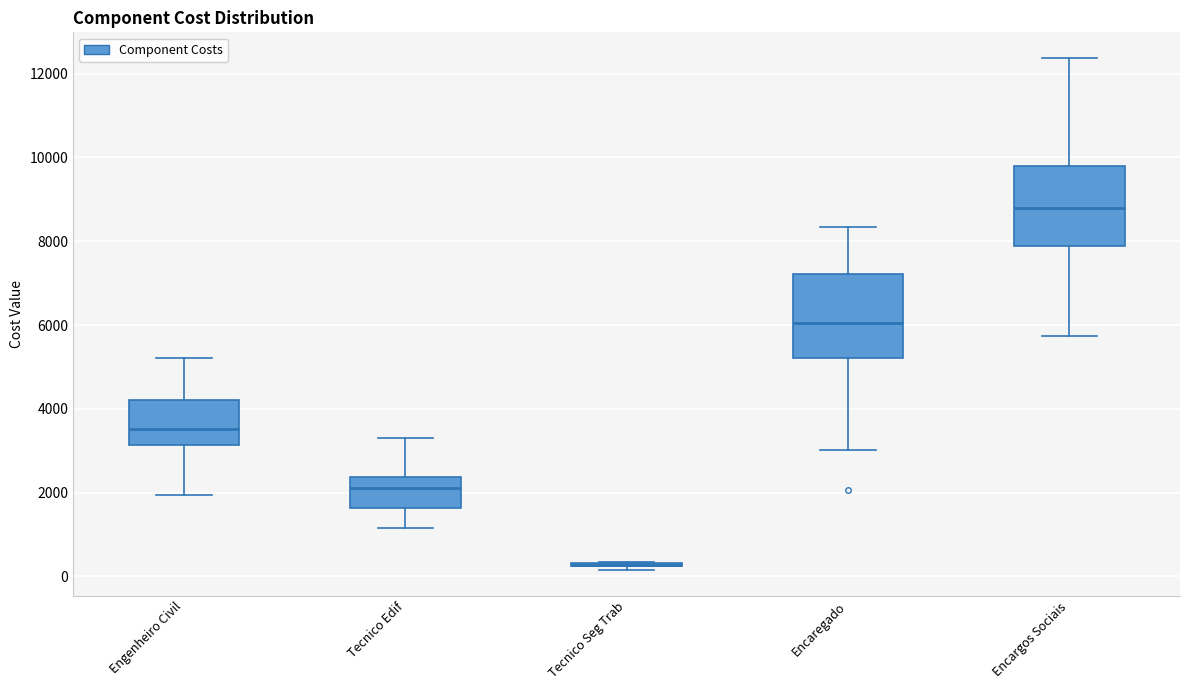

Reading left to right, read every box against the y-axis: the position of its median line, the range the box covers, and the ends of its whiskers. The values are not printed on the chart, so give them approximately, as read against the axis.

Engenheiro Civil: median 3600, box 3200 to 4200, whiskers 2000 to 5200
Tecnico Edif: median 2200, box 1600 to 2400, whiskers 1200 to 3200
Tecnico Seg Trab: box collapsed to a line at 200, whiskers 200 to 400
Encaregado: median 6000, box 5200 to 7200, whiskers 3000 to 8400
Encargos Sociais: median 8800, box 7800 to 9800, whiskers 5800 to 12400